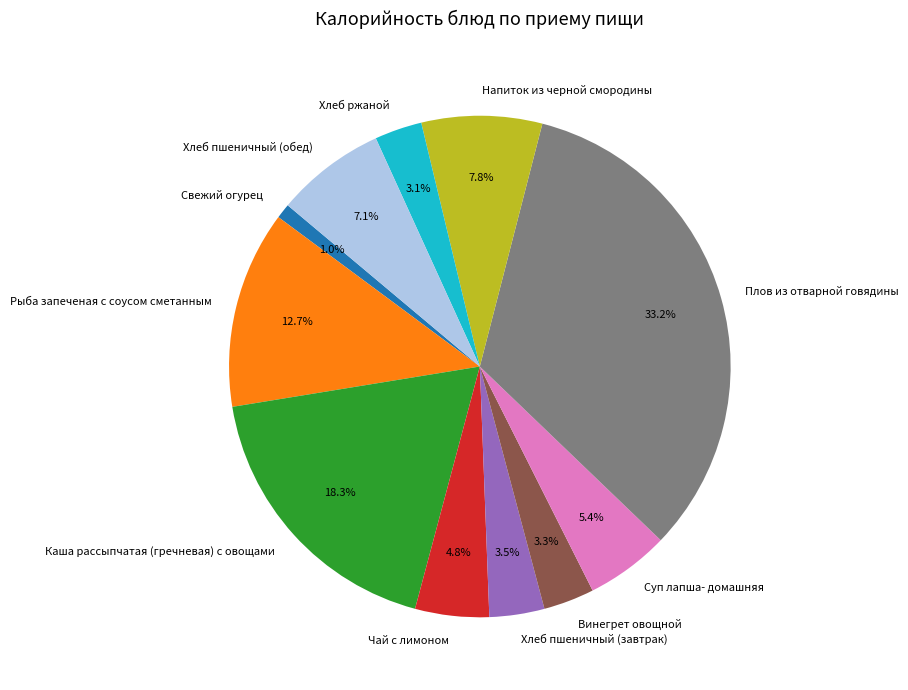

To the nearest percent, what is the combined percentage of Хлеб пшеничный (обед) and Рыба запеченая с соусом сметанным?

20%